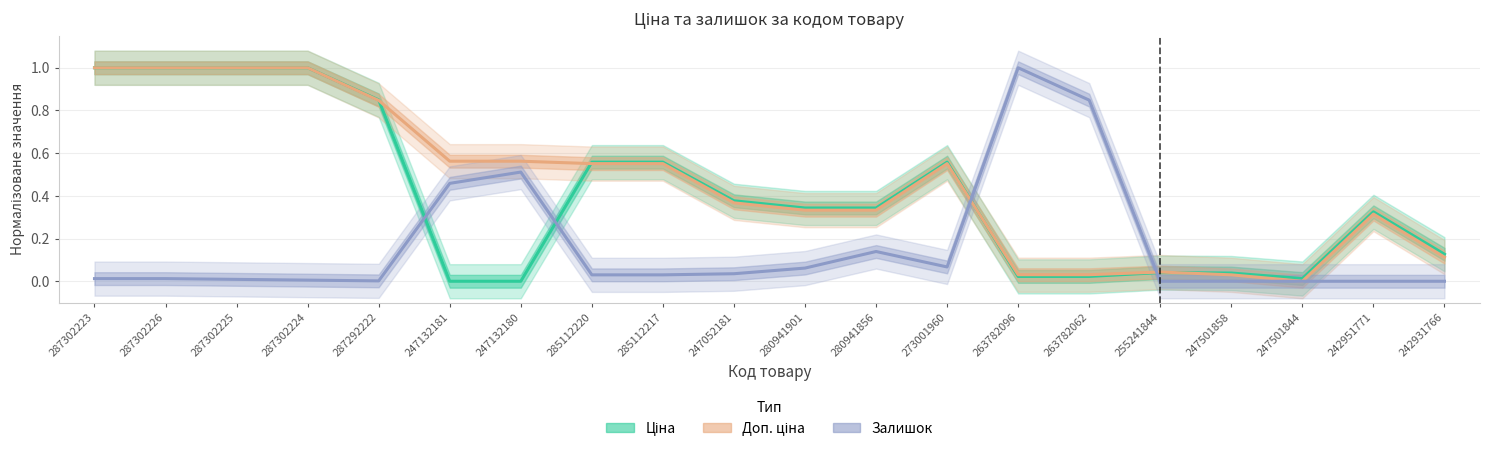

What is the average value of the Ціна series?

0.4